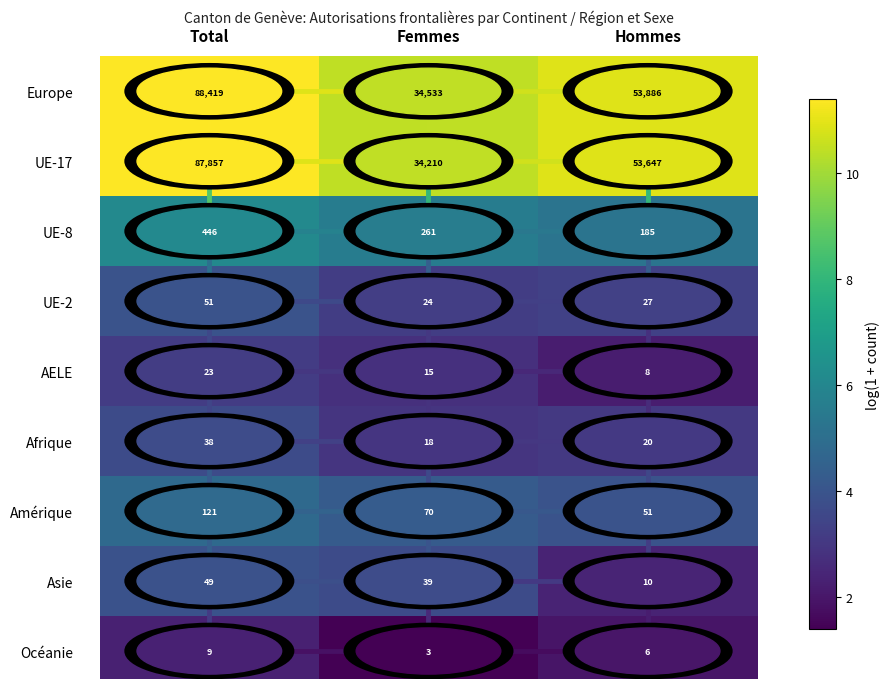

Is it true that Amérique equals 51 at Hommes?

True